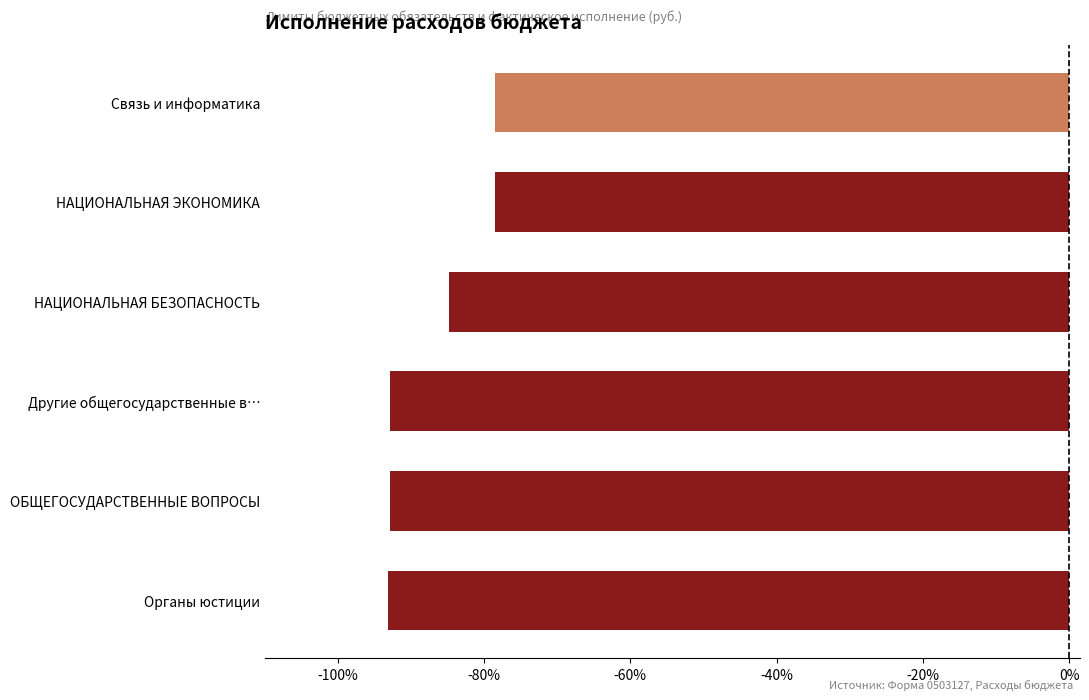

What is the sum of the values at ОБЩЕГОСУДАРСТВЕННЫЕ ВОПРОСЫ and Органы юстиции?

-186.1